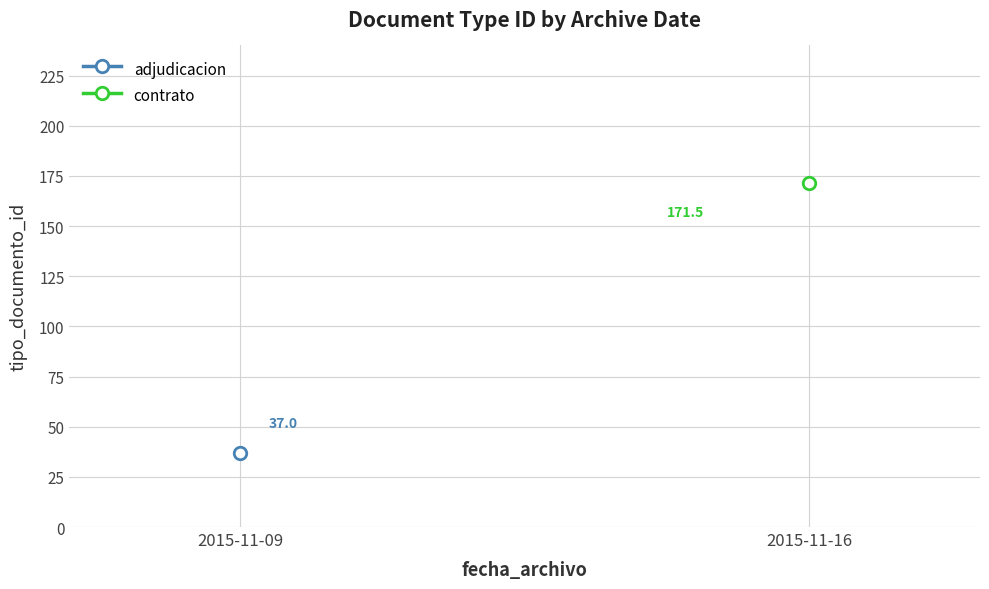

How many positive values does the contrato series have?

1